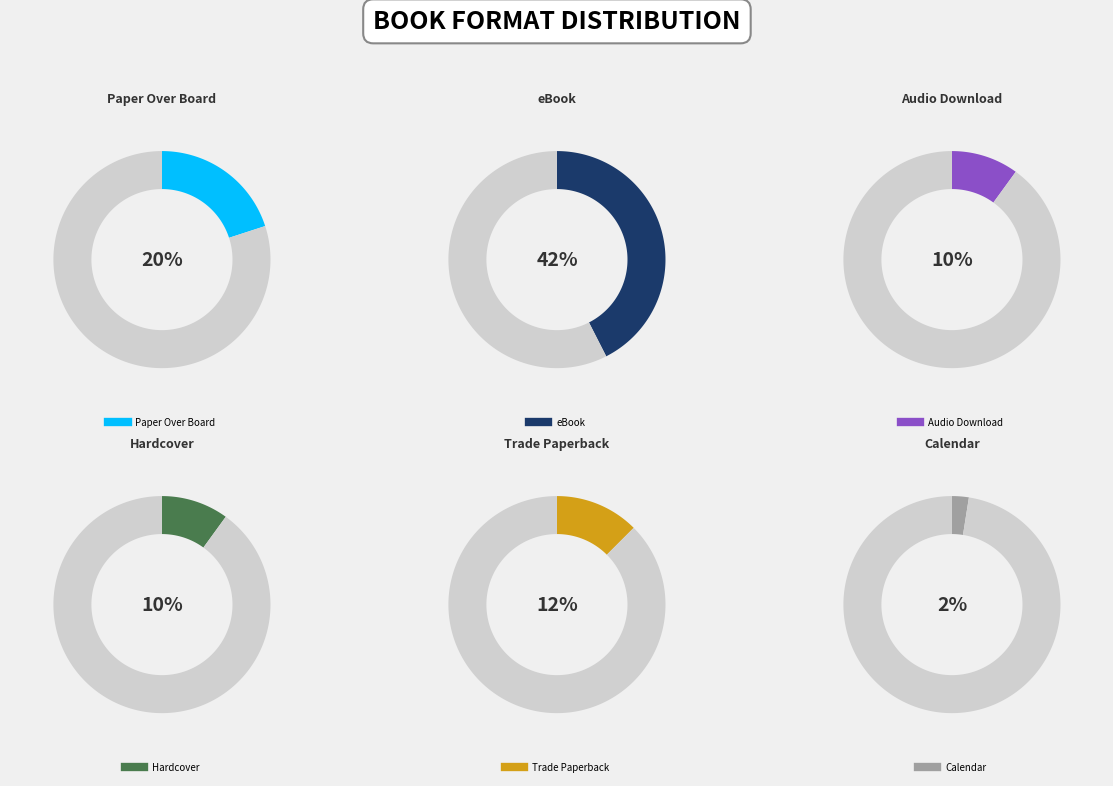

Combined, do Audio Download and eBook account for over 50%?

Yes